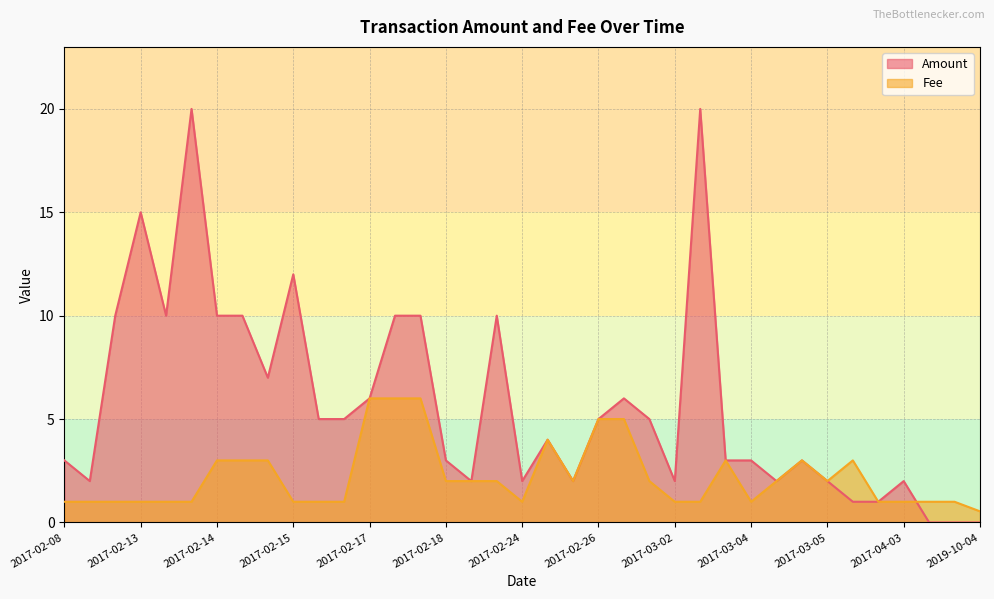

The value of Fee at 2017-02-25 is 4.0. True or false?

True